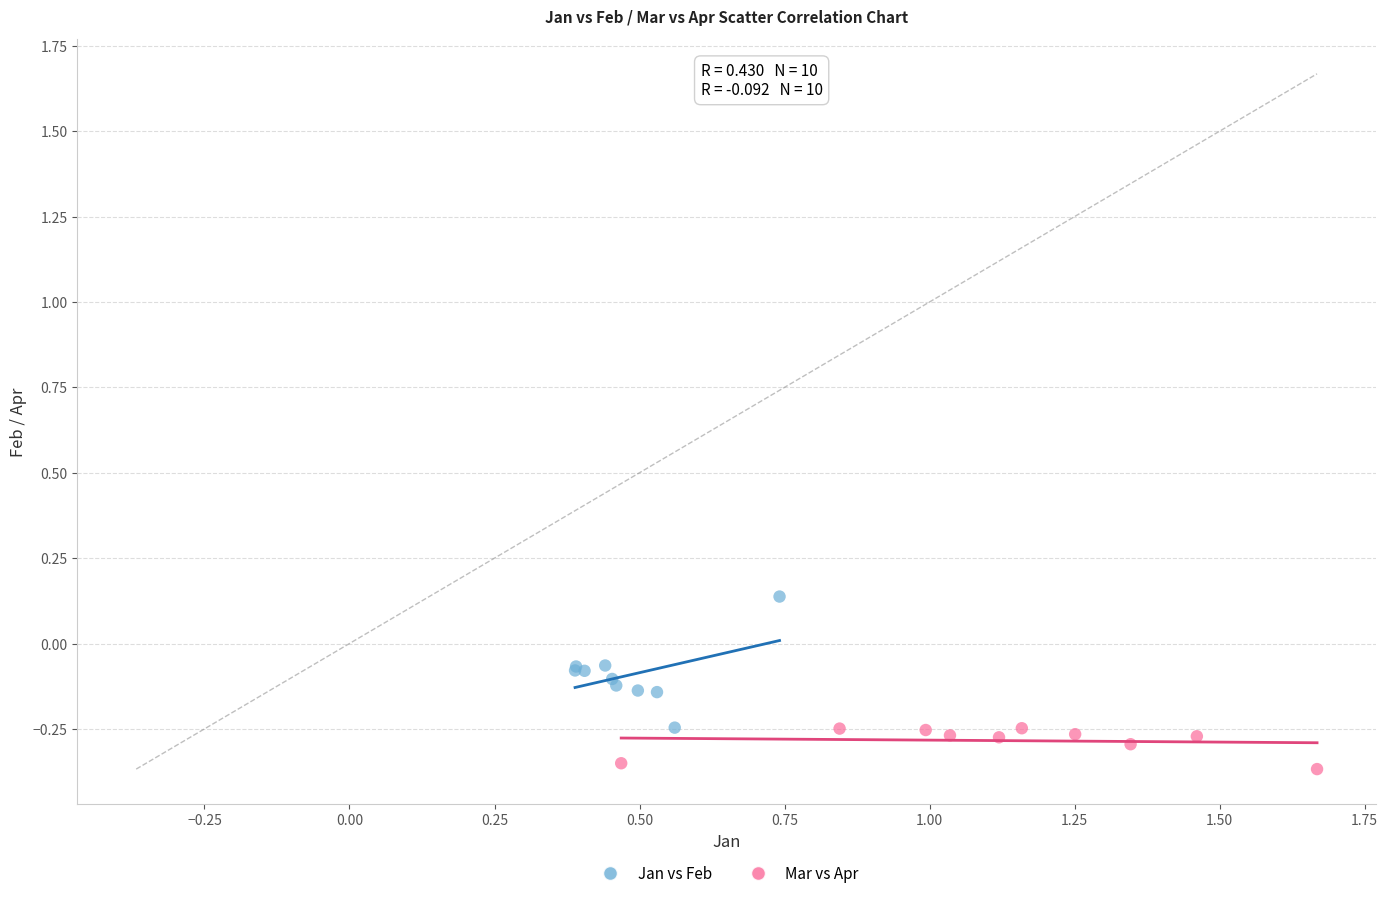

Which series has the largest Y range (max minus min)?

Jan vs Feb